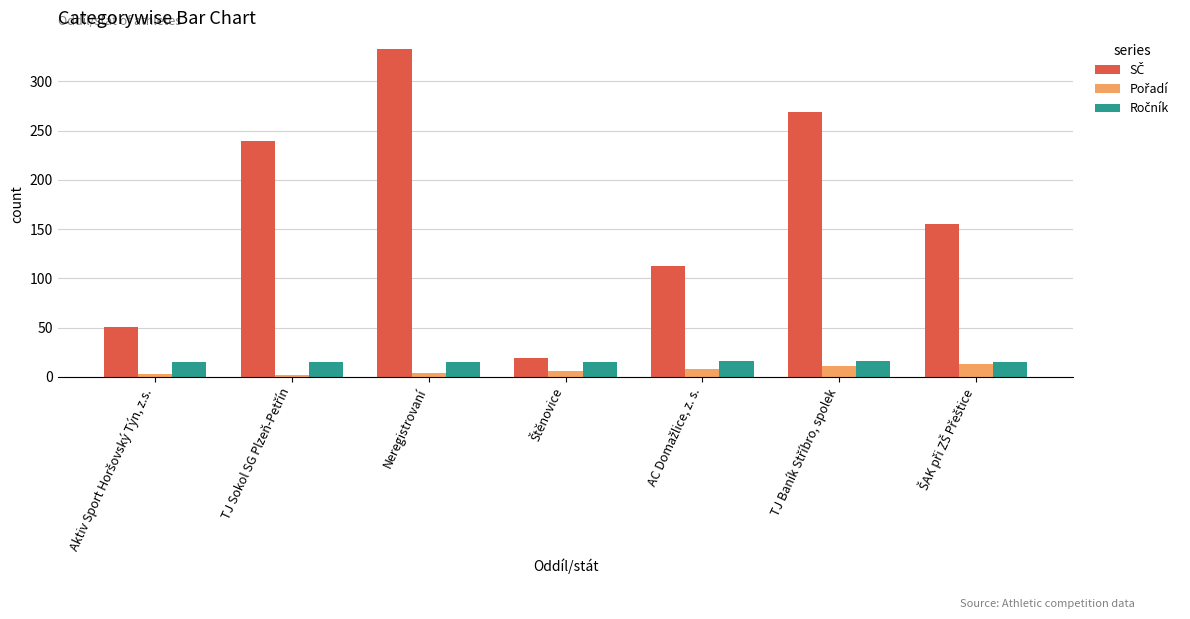

How many bars are there in total?

21